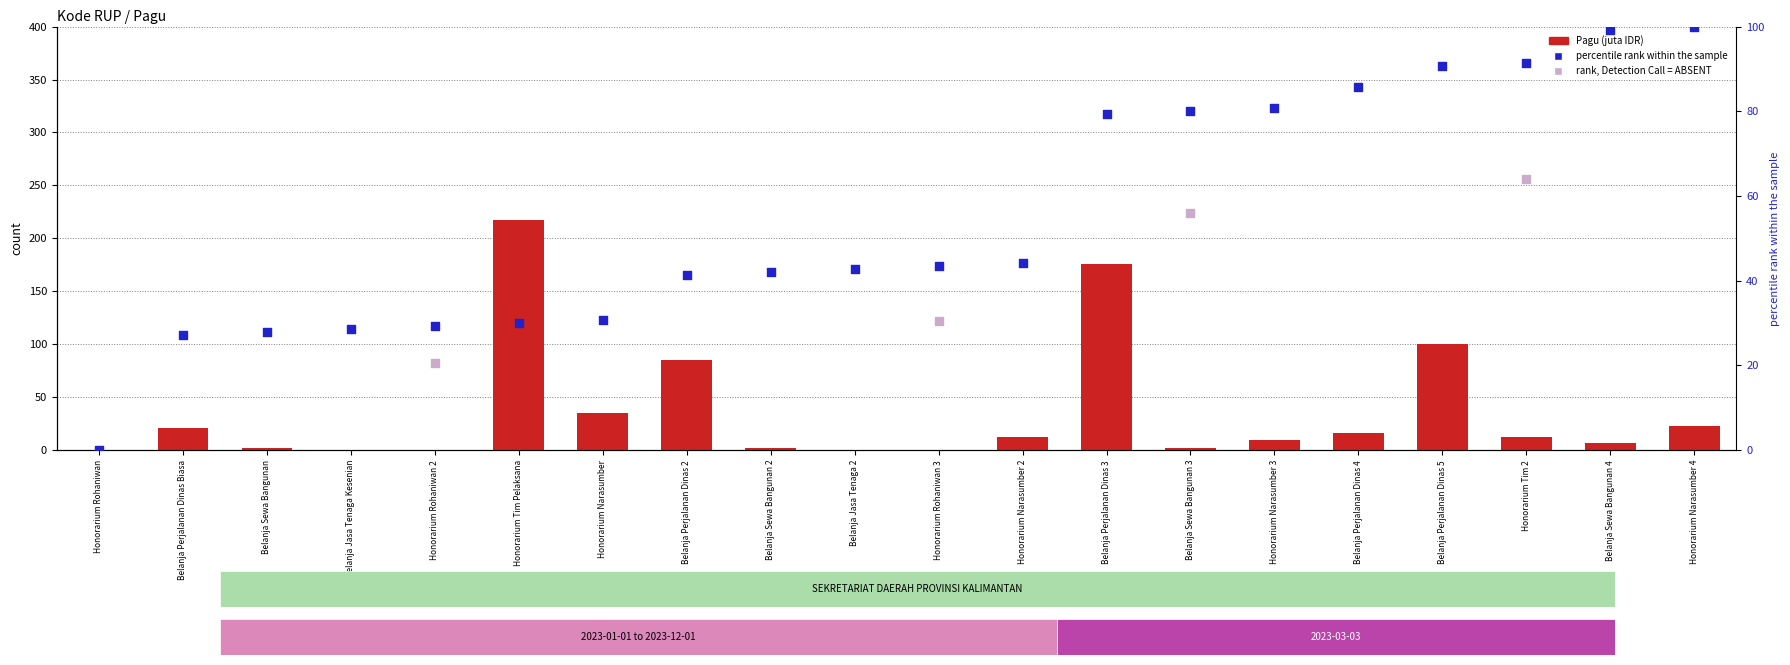

What is the total value across all series at Honorarium Tim Pelaksana?

247.2